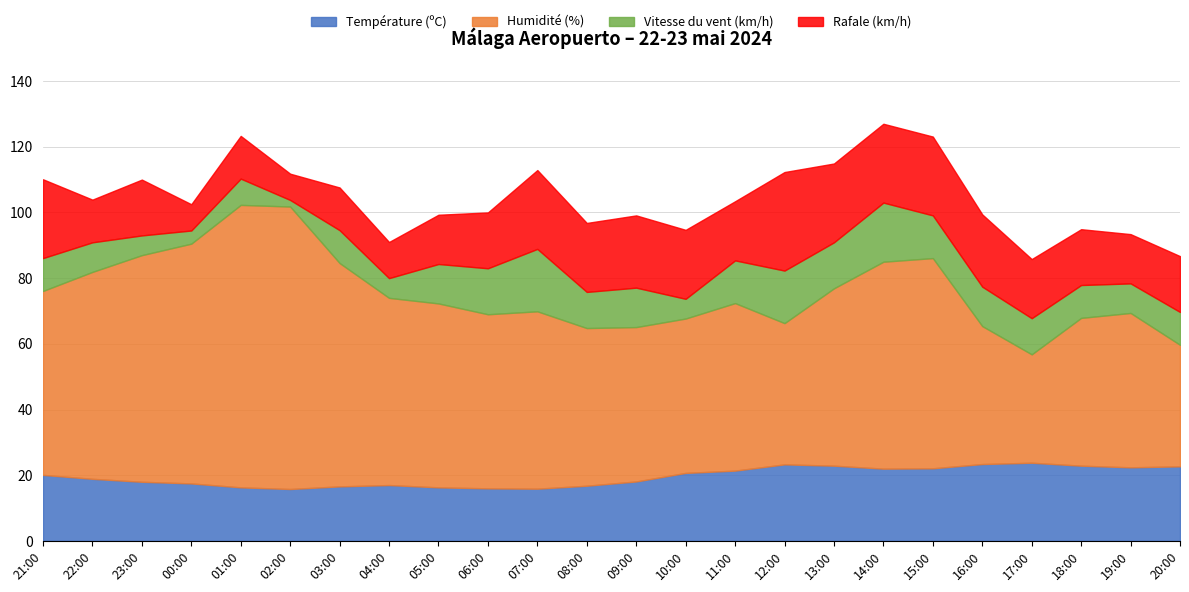

At which label does Rafale (km/h) reach its minimum?

00:00